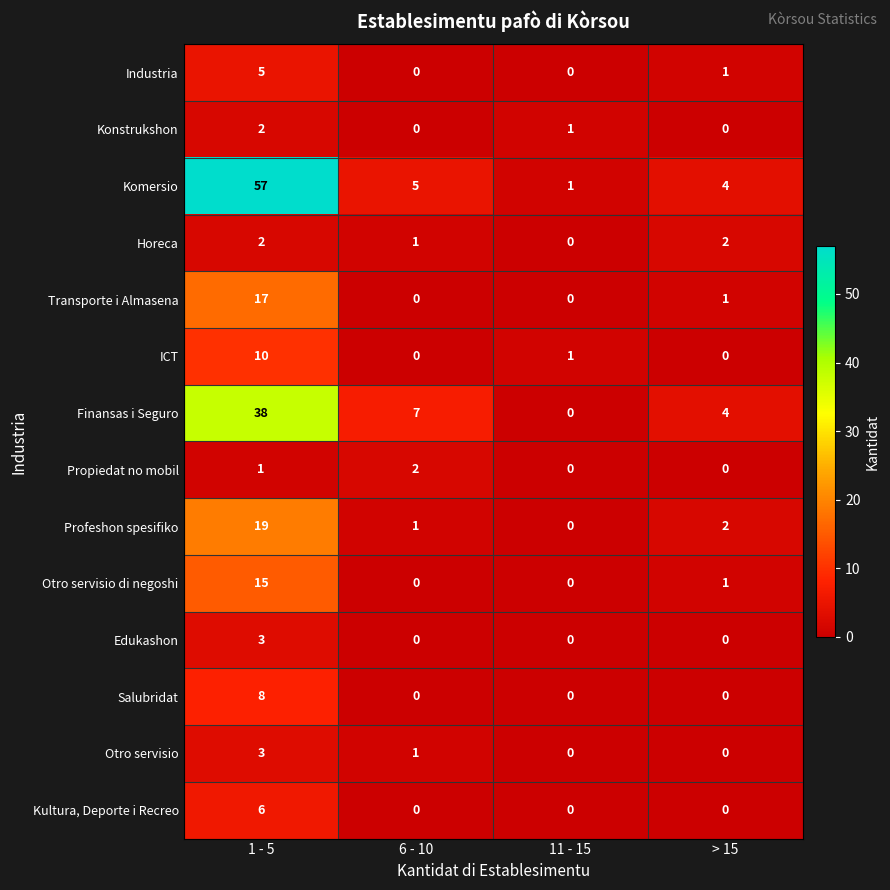

What is the difference between the Otro servisio di negoshi values at 1 - 5 and 6 - 10?

15